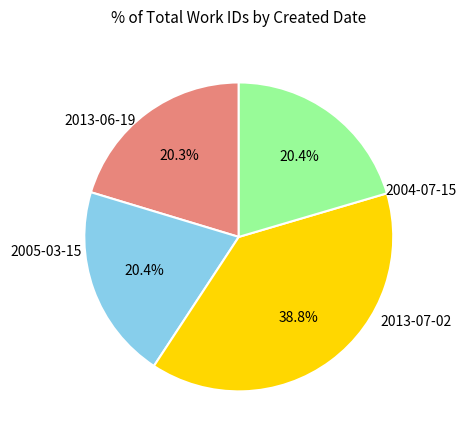

Count the number of slices in the pie.

4